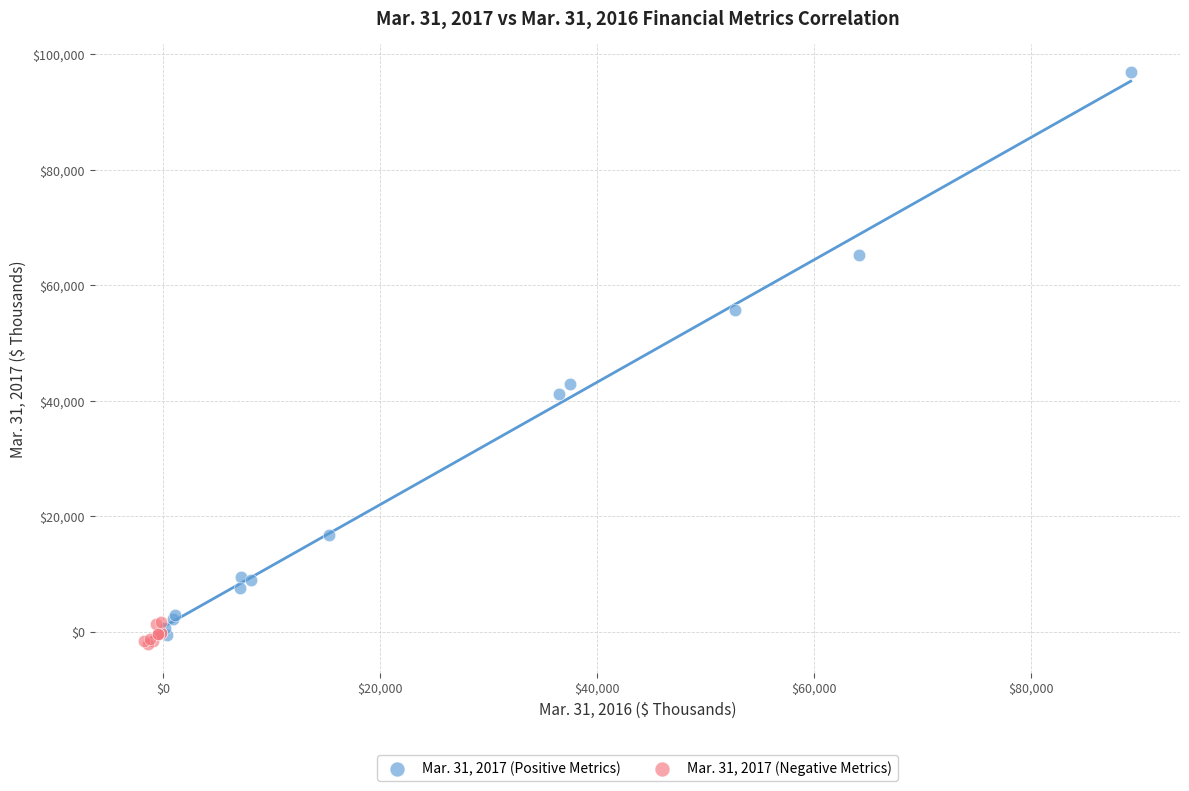

Which series contains the highest Y value?

Mar. 31, 2017 (Positive Metrics)